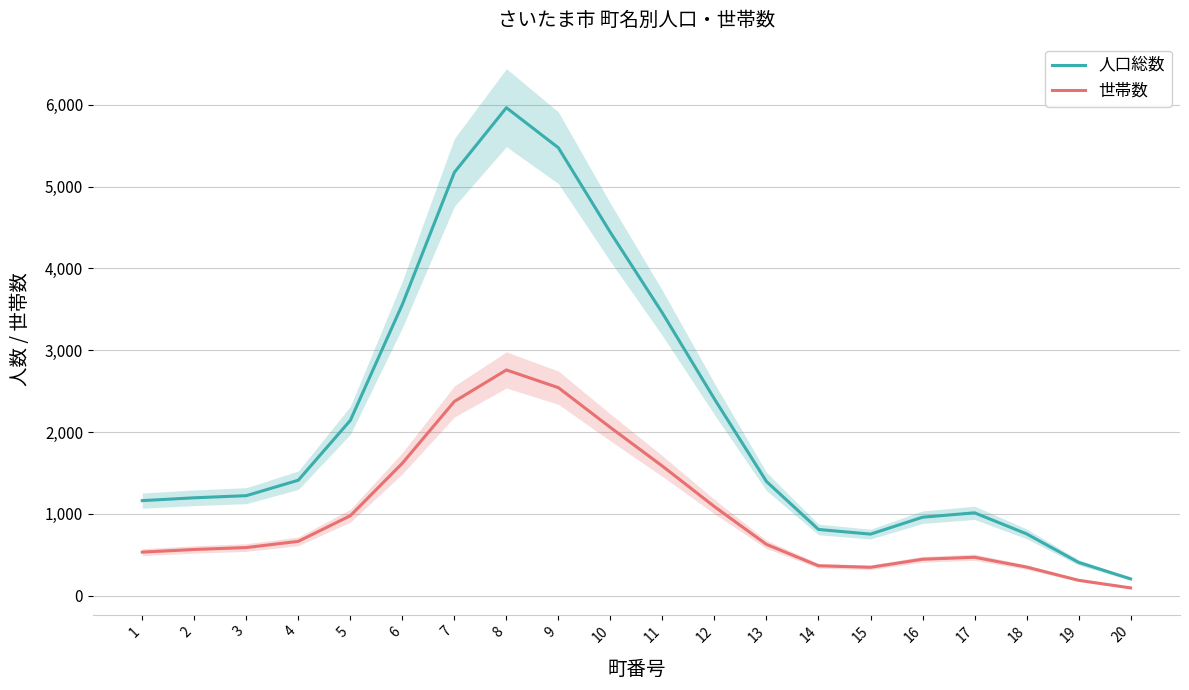

At which category does 世帯数 reach its first local peak?

8